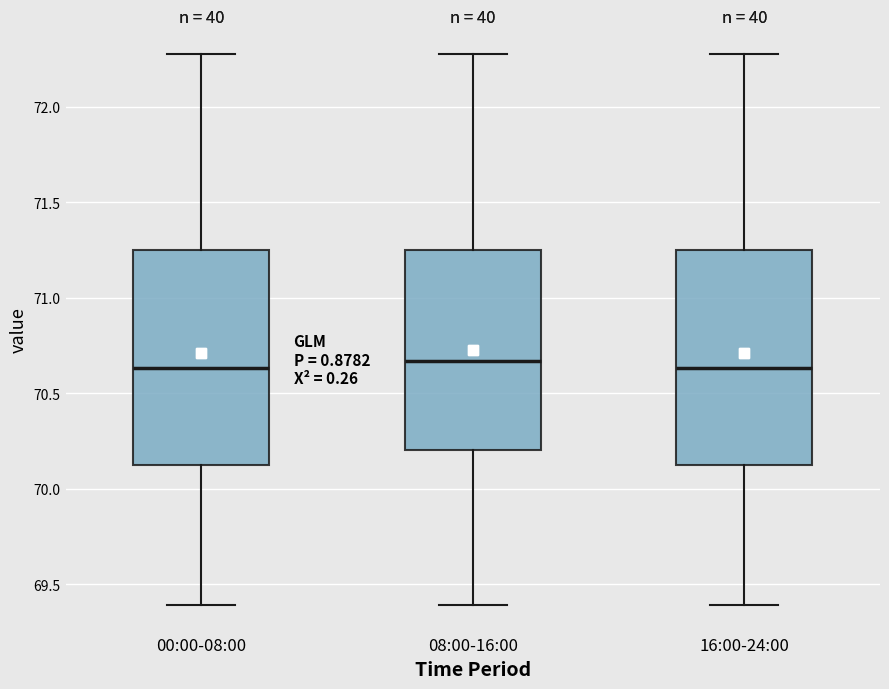

Where does the lower whisker of the box for 08:00-16:00 end on the y-axis? The values are not printed on the chart, so give them approximately, as read against the axis.

69.40